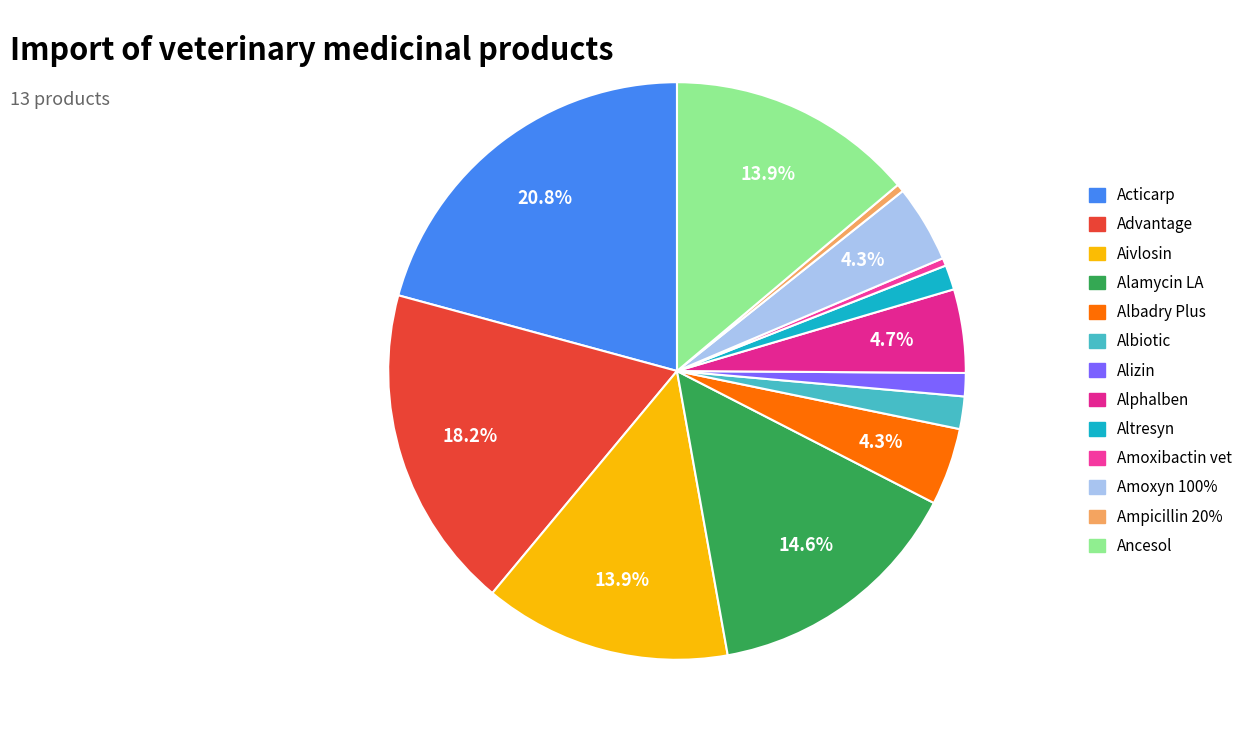

Combined, do Alamycin LA and Albiotic account for over 50%?

No